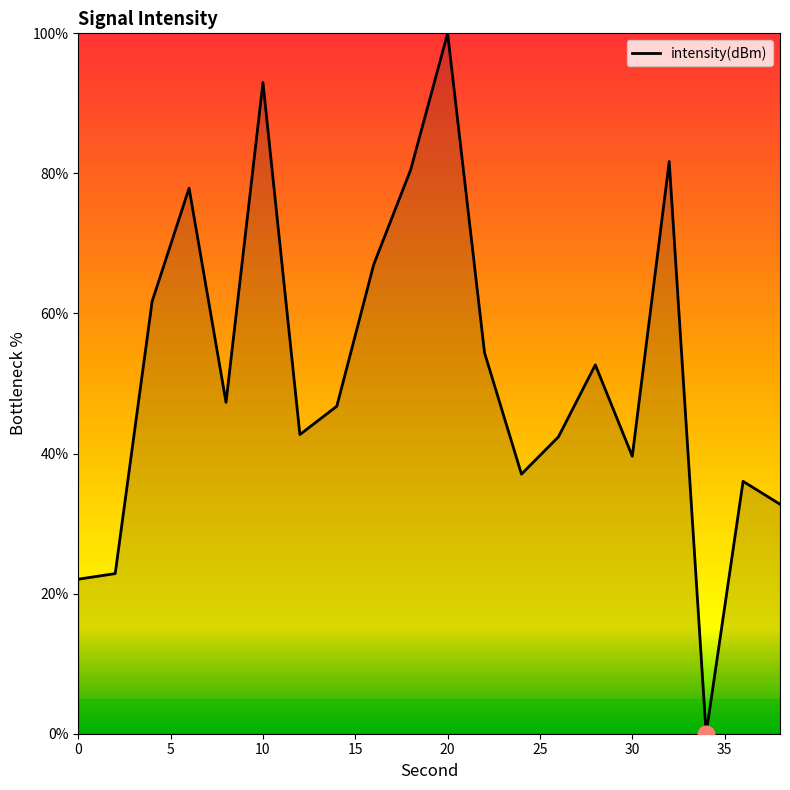

What is the difference between the maximum and minimum values?

100.0